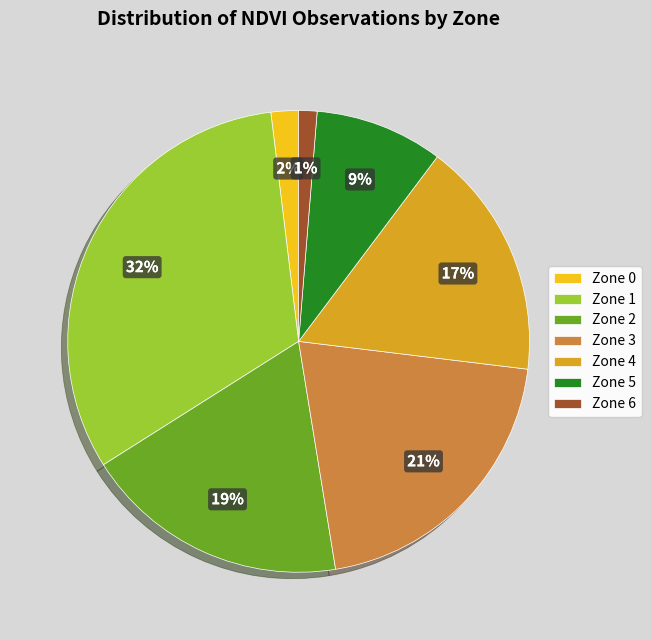

Rank the categories by value from lowest to highest.

Zone 6, Zone 0, Zone 5, Zone 4, Zone 2, Zone 3, Zone 1